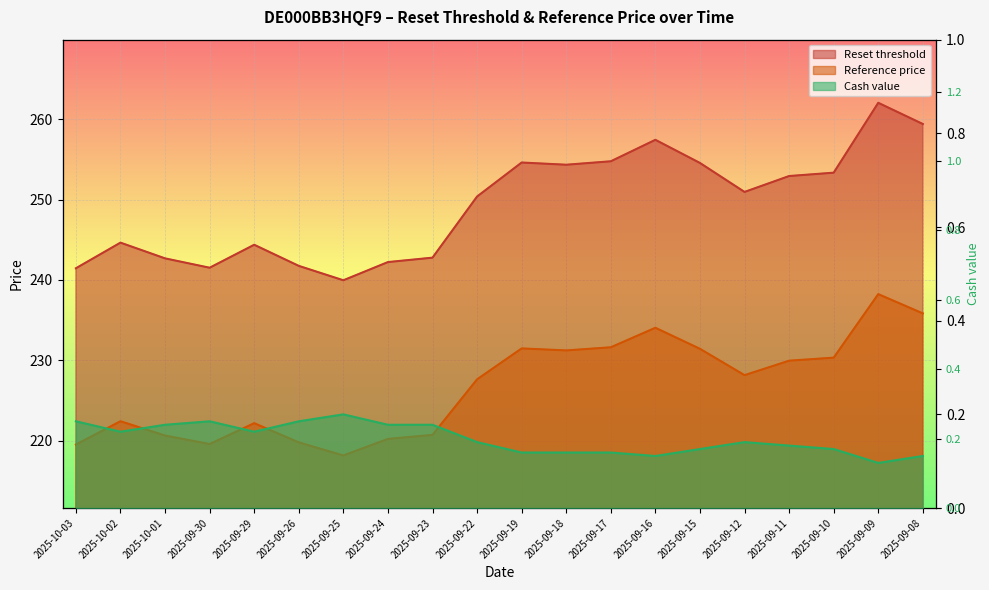

The value of Reference price at 2025-10-01 is 220.6. True or false?

True